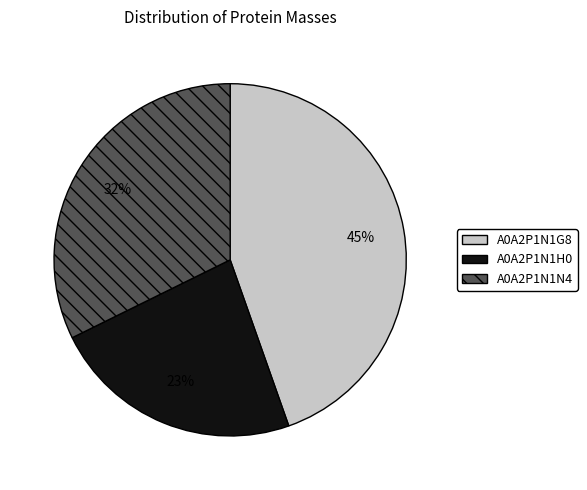

Which category has the smallest portion of the pie?

A0A2P1N1H0